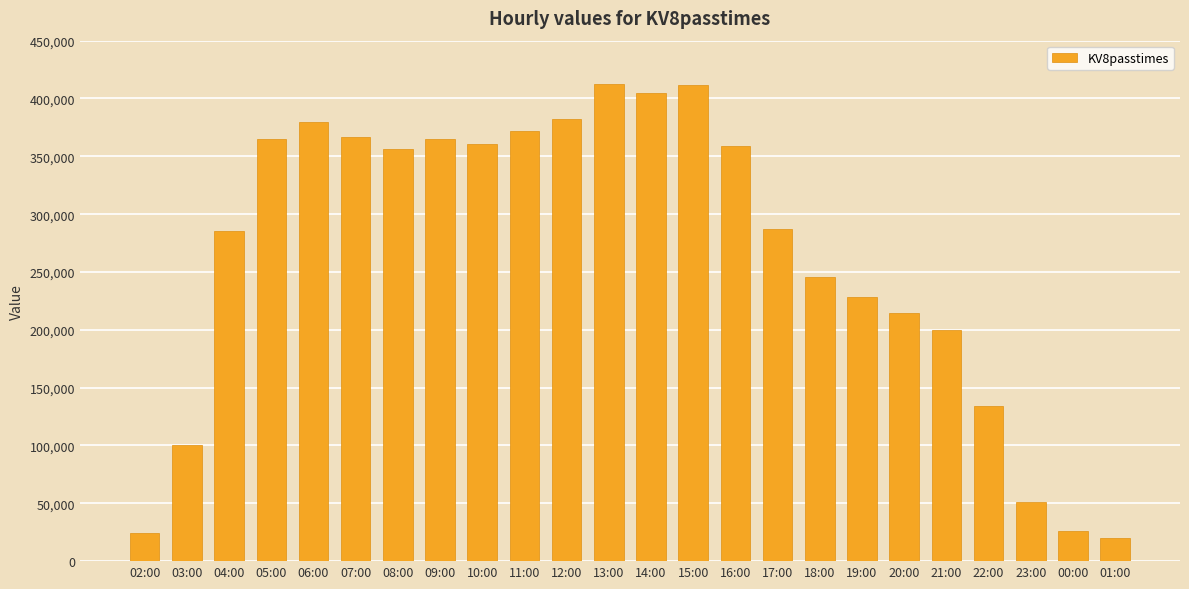

What is the label of the 13th bar from the left?

14:00